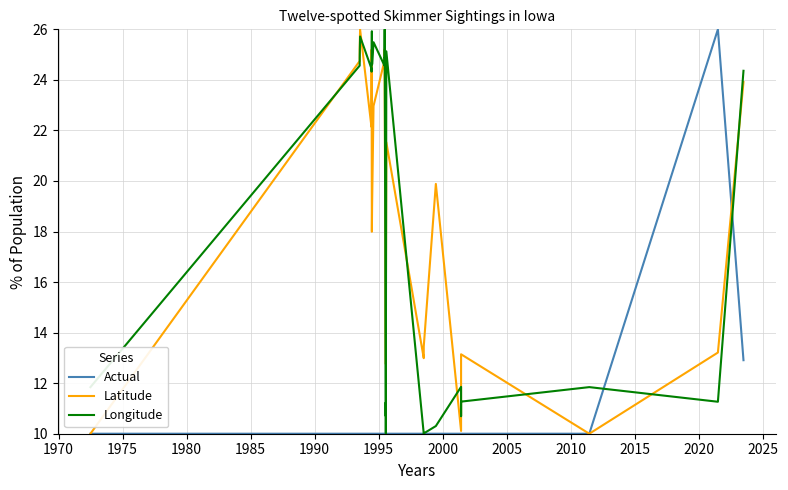

Count the number of data series in this chart.

3